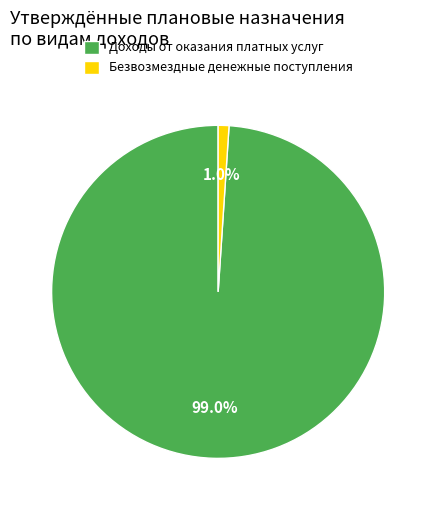

Between Безвозмездные денежные поступления and Доходы от оказания платных услуг, which is larger?

Доходы от оказания платных услуг